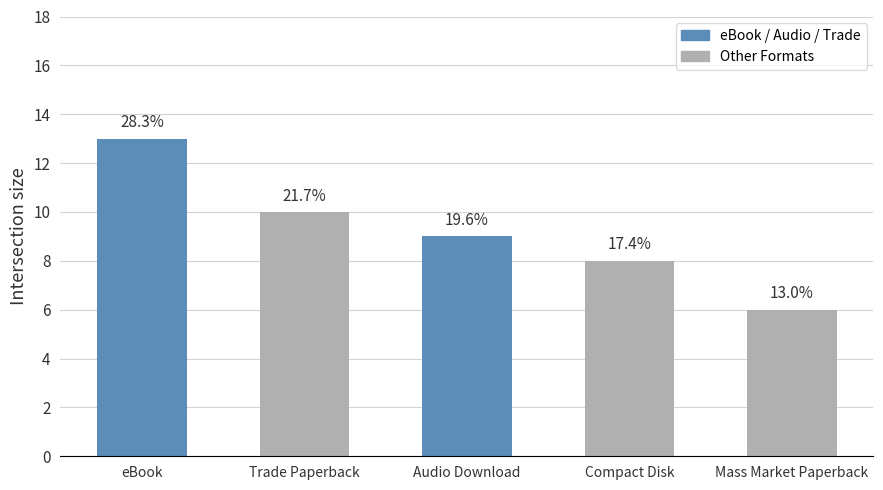

Reading left to right, what are all the values shown in this chart?

eBook=13	Trade Paperback=10	Audio Download=9	Compact Disk=8	Mass Market Paperback=6